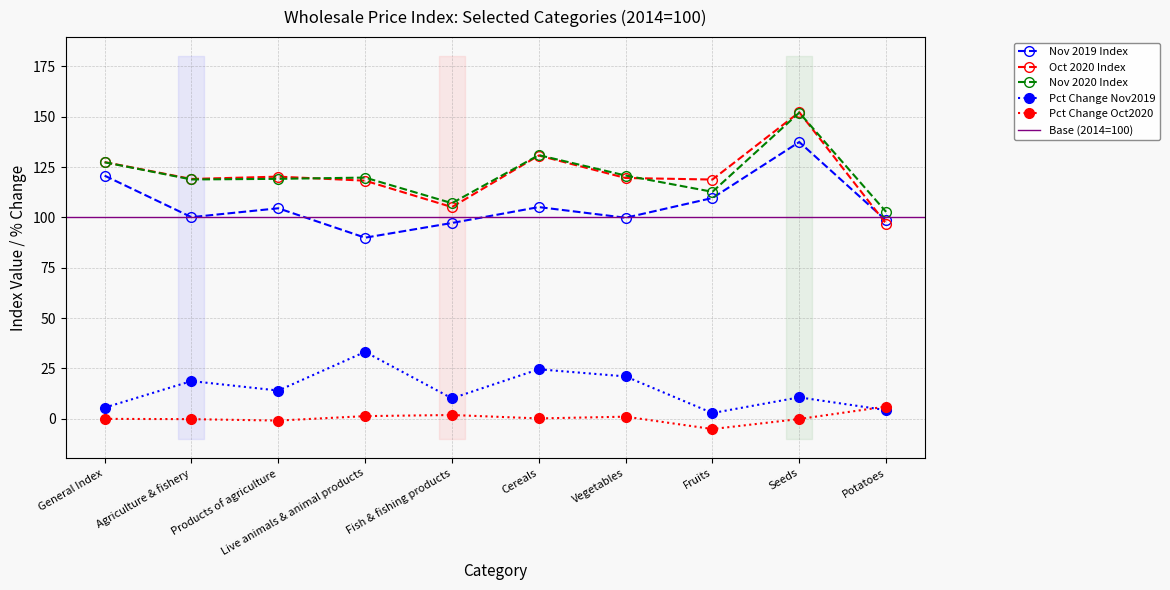

Does the chart display data point markers on the line(s)?

Yes